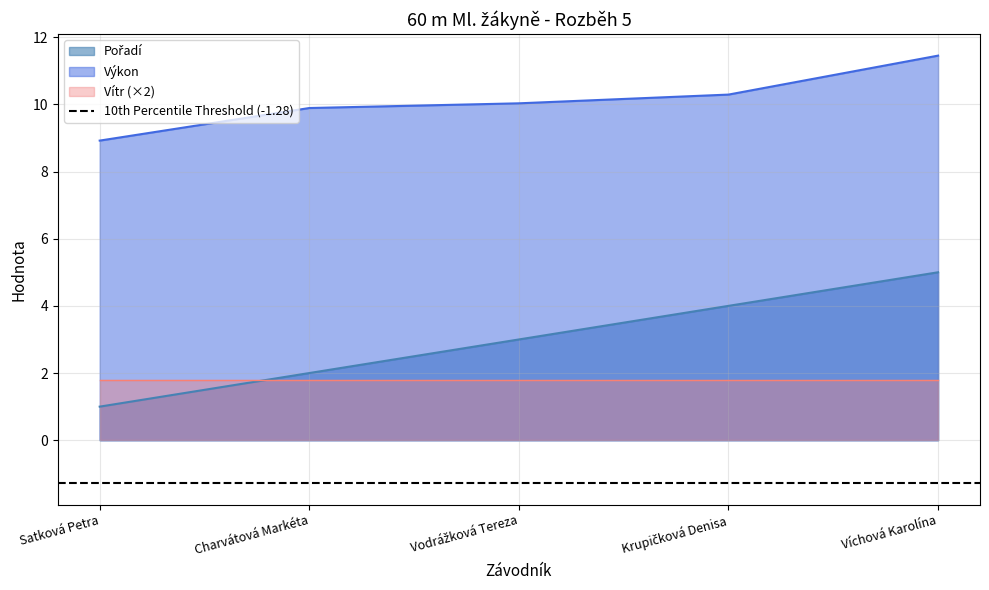

What is the difference between the second highest and minimum values in the Výkon series?

1.4